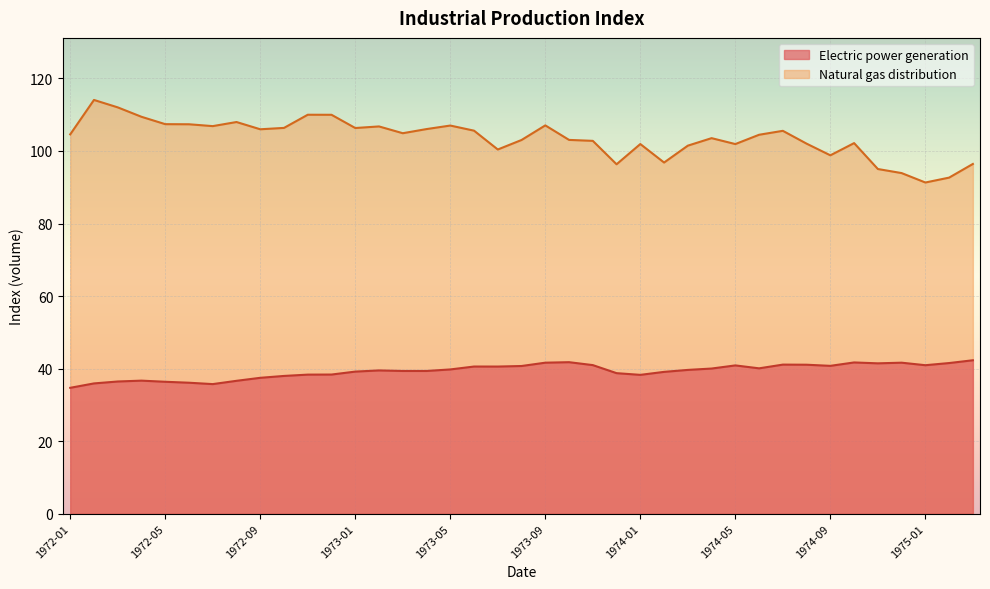

Which label corresponds to the largest value in the chart?

1972-02